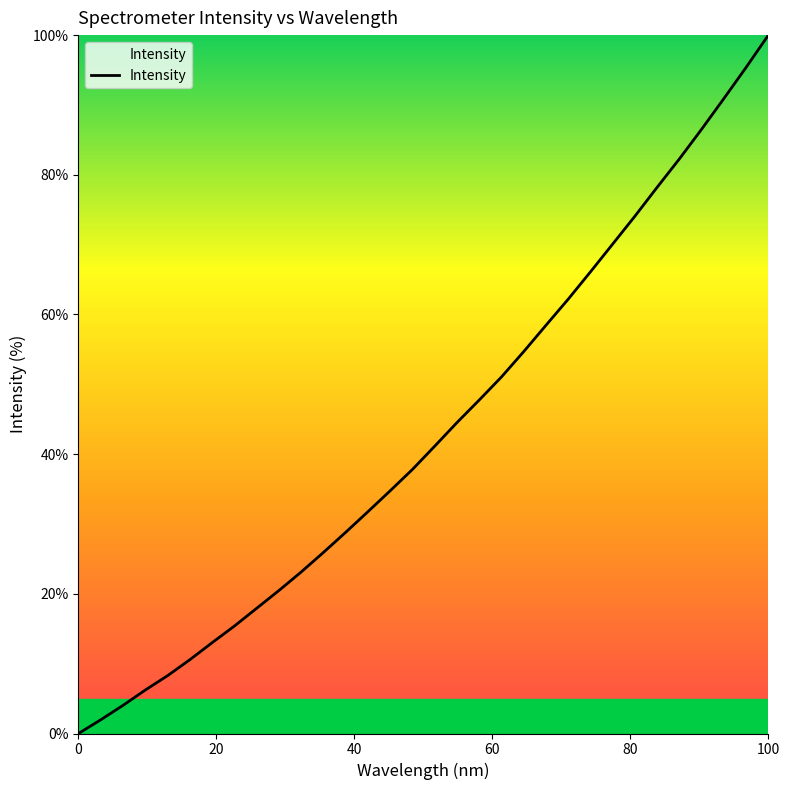

What is the greatest value displayed?

100.0